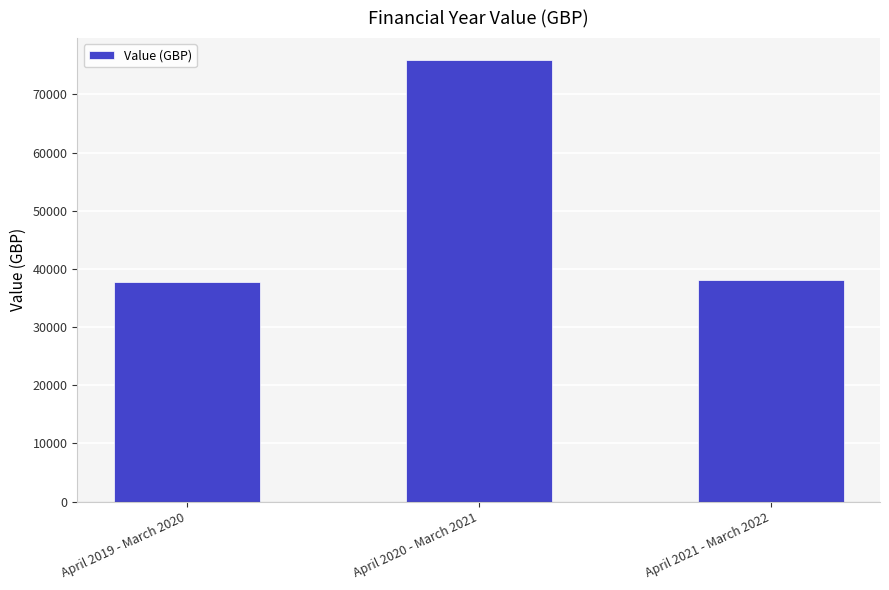

At which label is the value closest to 56842?

April 2021 - March 2022